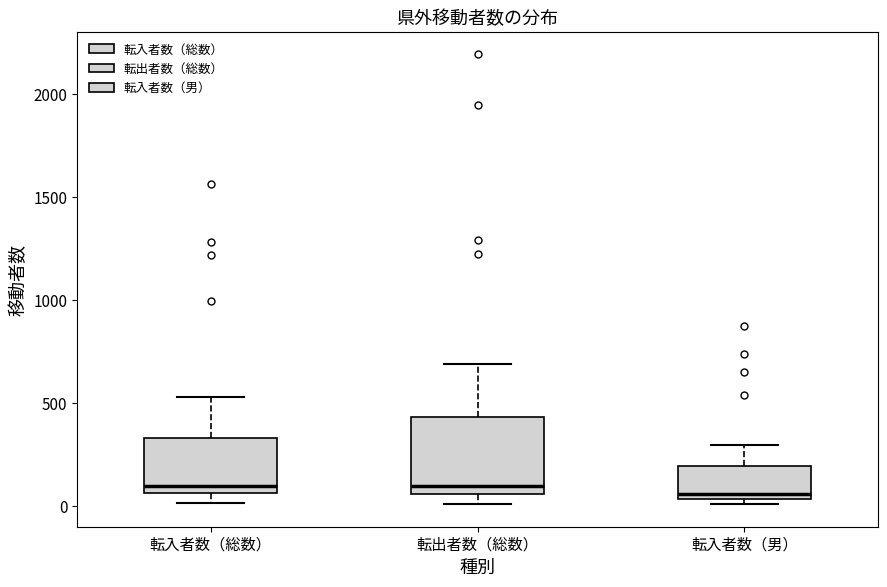

Which box is the tallest, from its lower edge to its upper edge?

転出者数（総数）